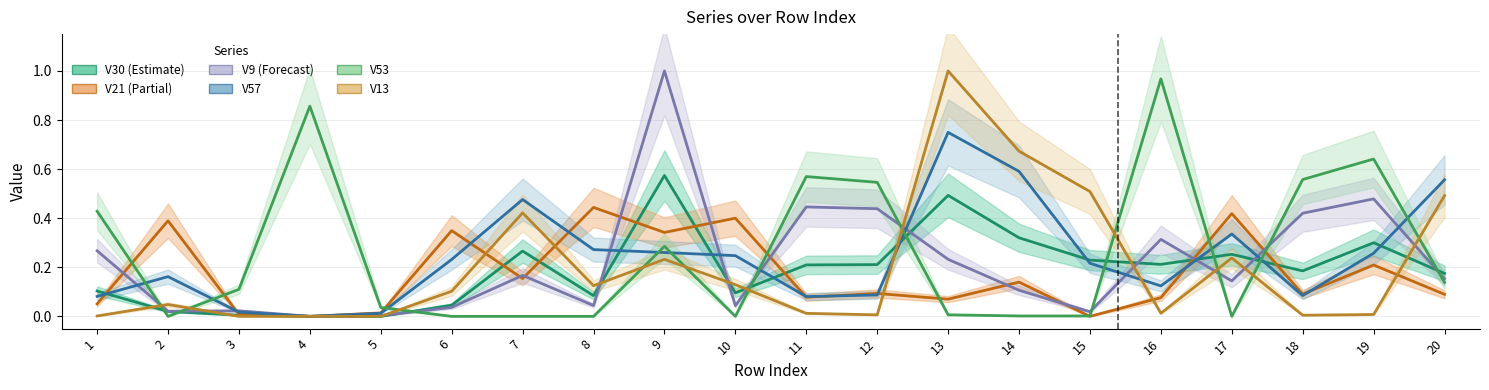

How many distinct data groups are displayed?

6